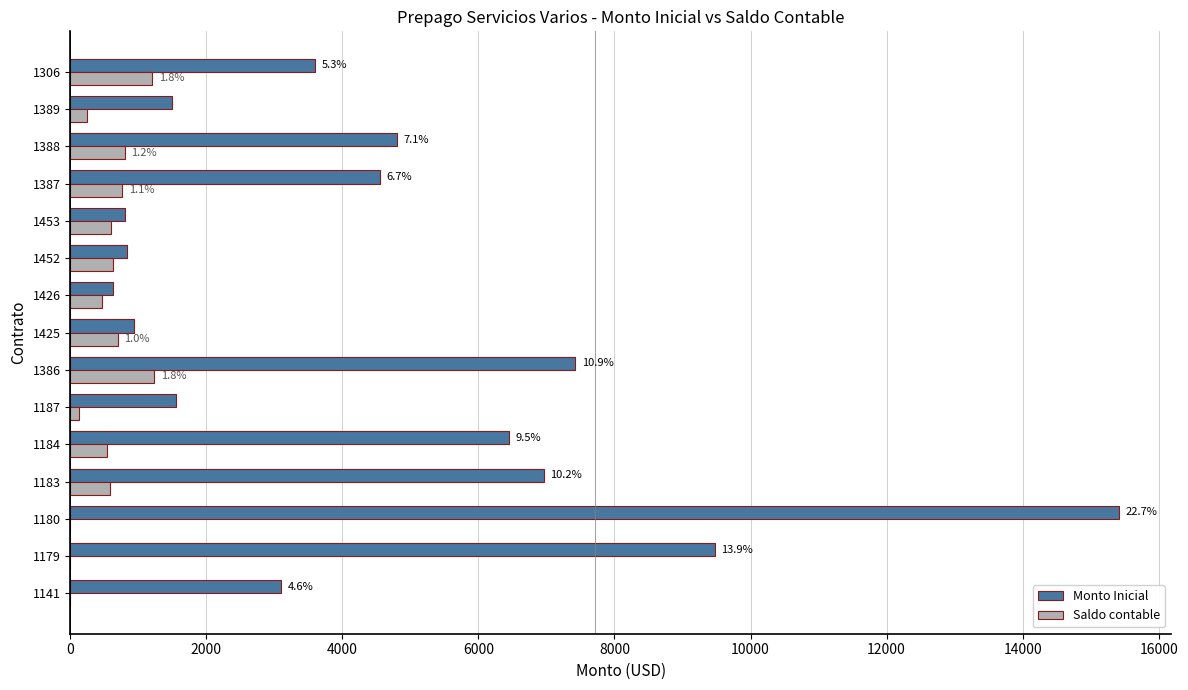

What is the sum of the Monto Inicial values at 1387 and 1141?

7658.5